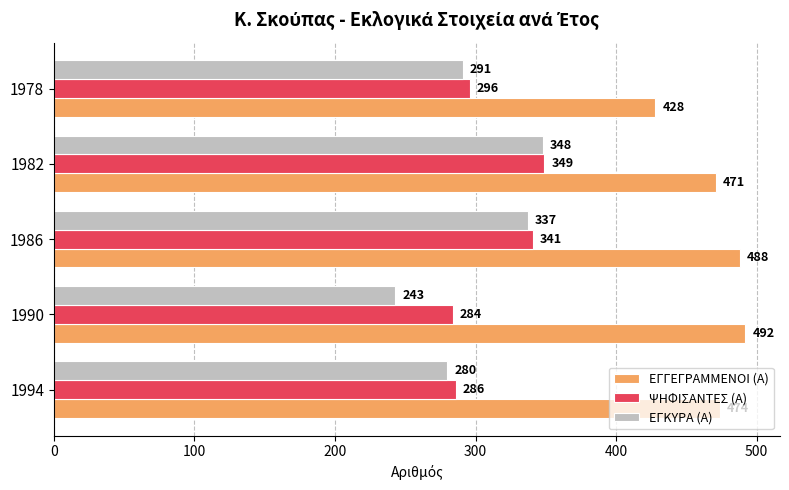

At which category is the sum across all series the highest?

1982